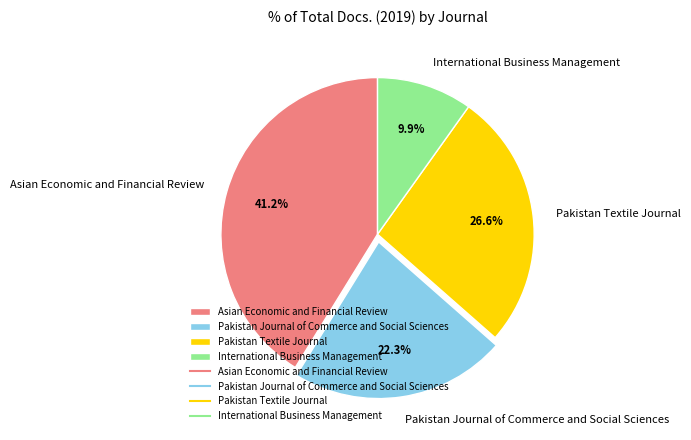

How many segments does this pie chart have?

4